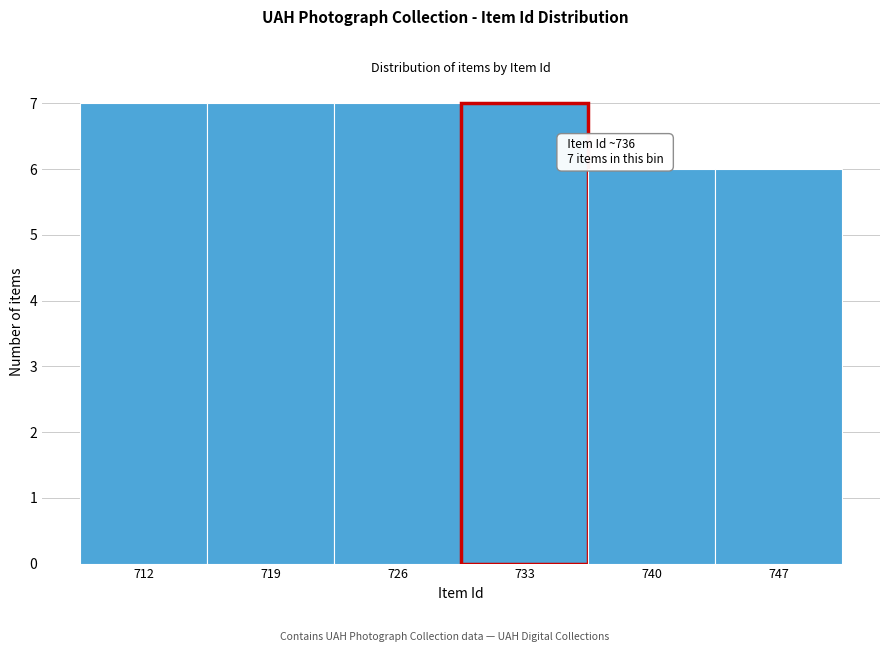

Reading left to right, transcribe all the data shown in this chart.

712=7	719=7	726=7	733=7	740=6	747=6